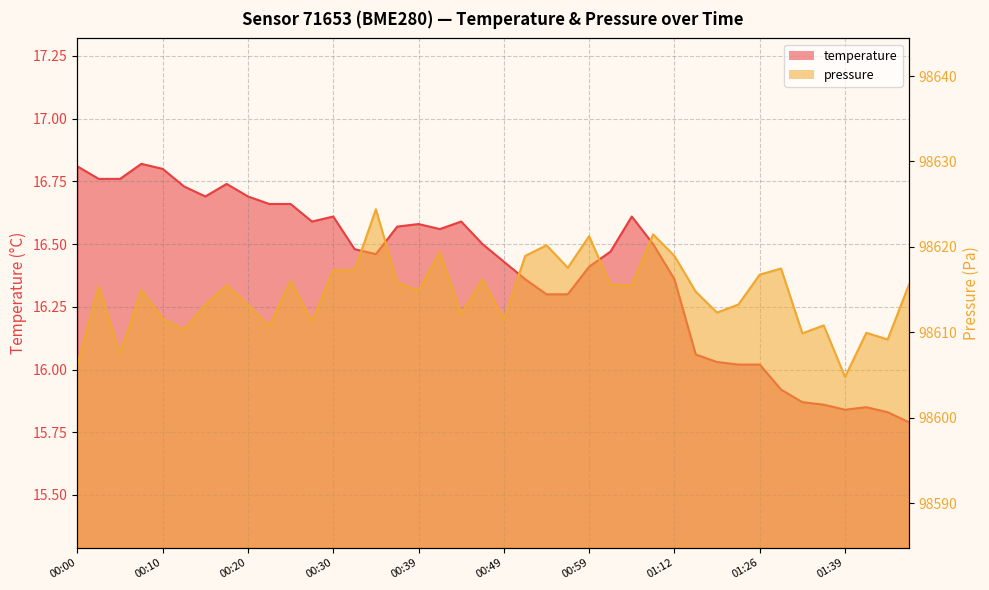

Approximately how many times larger is the value at 01:01 compared to 01:34?

1.0